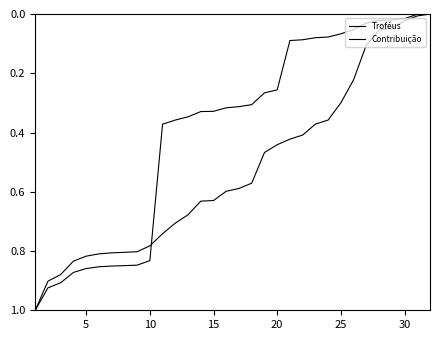

Reading left to right, what are all the values shown in this chart?

Troféus: 1.0	0.9	0.9	0.8	0.8	0.8	0.8	0.8	0.8	0.8	0.7	0.7	0.7	0.6	0.6	0.6	0.6	0.6	0.5	0.4	0.4	0.4	0.4	0.4	0.3	0.2	0.1	0.1	0.0	0.0	0.0	0.0
Contribuição: 1.0	0.9	0.9	0.9	0.9	0.9	0.9	0.8	0.8	0.8	0.4	0.4	0.3	0.3	0.3	0.3	0.3	0.3	0.3	0.3	0.1	0.1	0.1	0.1	0.1	0.1	0.0	0.0	0.0	0.0	0.0	0.0